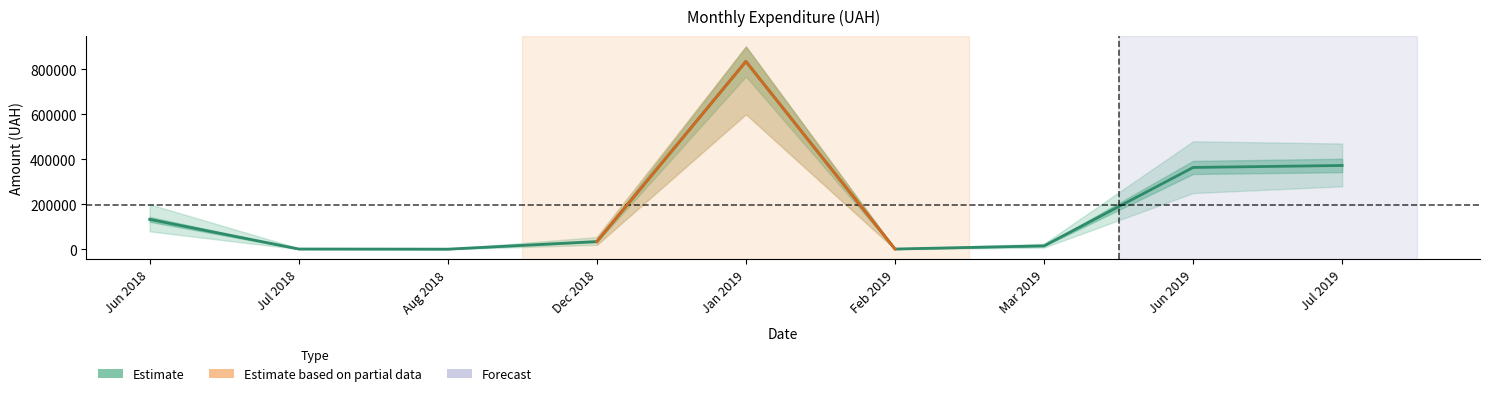

List the labels in order of value, largest first.

Jan 2019, Jul 2019, Jun 2019, Jun 2018, Dec 2018, Mar 2019, Jul 2018, Feb 2019, Aug 2018